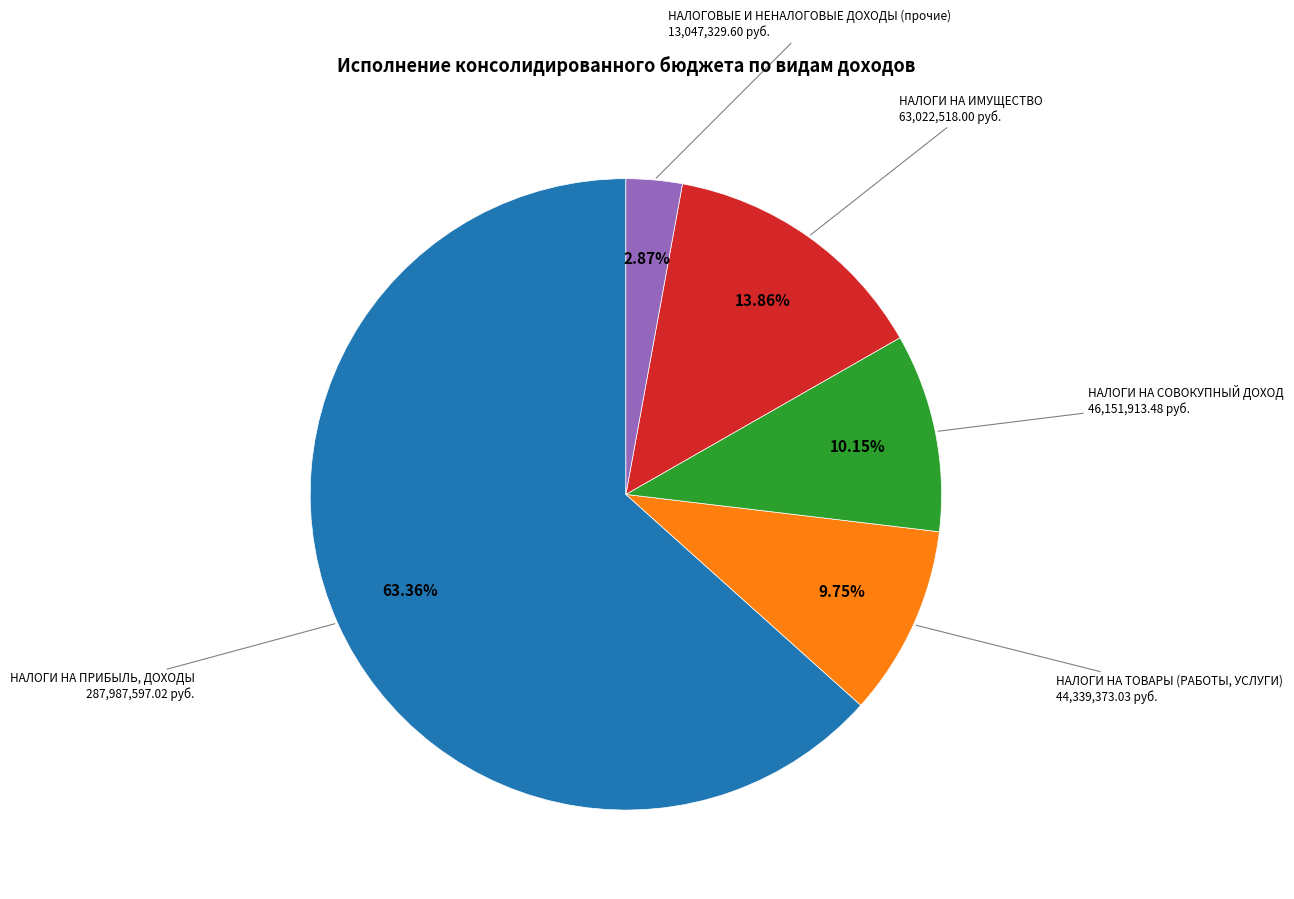

Which has a higher value, НАЛОГОВЫЕ И НЕНАЛОГОВЫЕ ДОХОДЫ (прочие) or НАЛОГИ НА СОВОКУПНЫЙ ДОХОД?

НАЛОГИ НА СОВОКУПНЫЙ ДОХОД